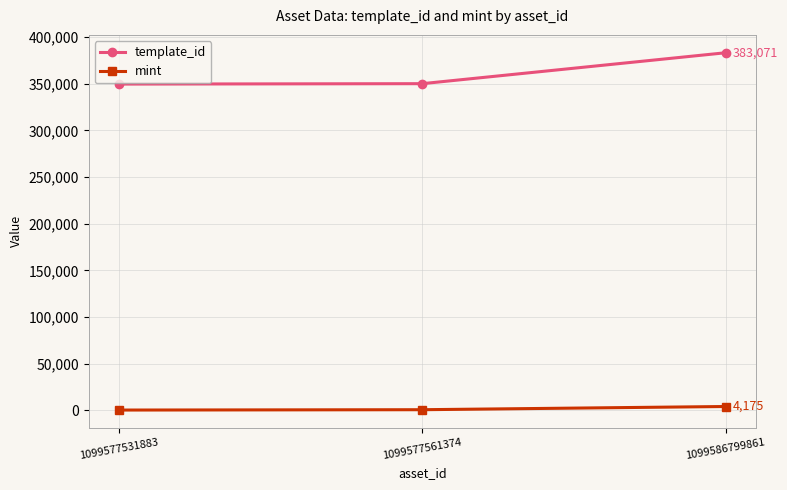

Which label corresponds to the largest value in the chart?

1099586799861